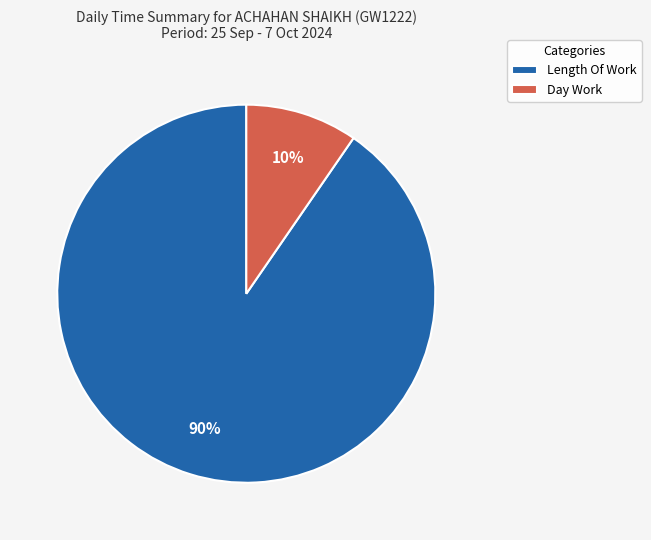

Combined, do Day Work and Length Of Work account for over 50%?

Yes